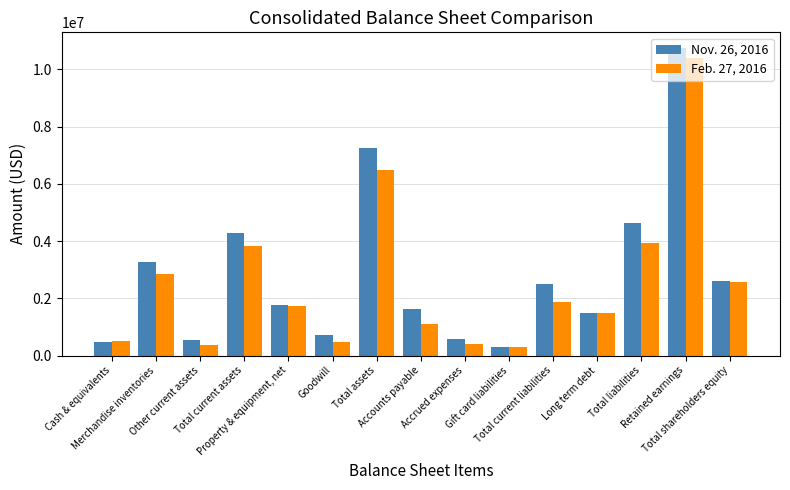

What is the maximum value shown in the chart?

10753801